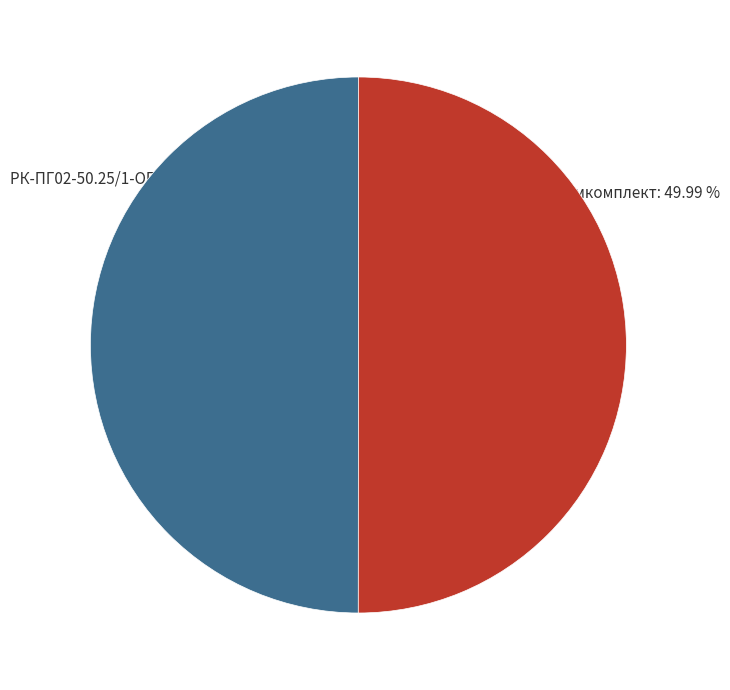

Is there any slice that represents more than half of the pie?

Yes